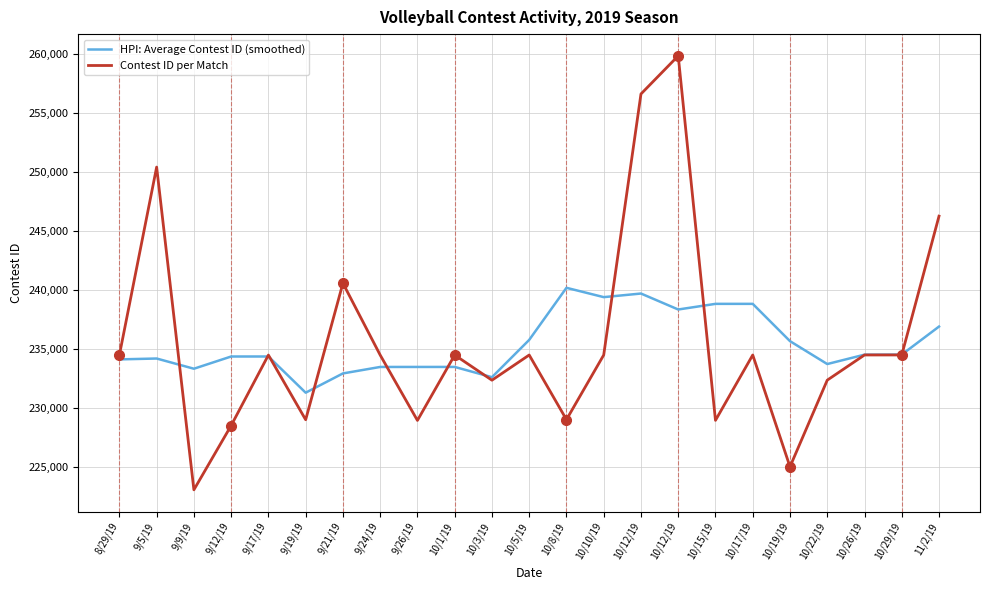

At which label does HPI: Average Contest ID (smoothed) reach its minimum?

9/19/19